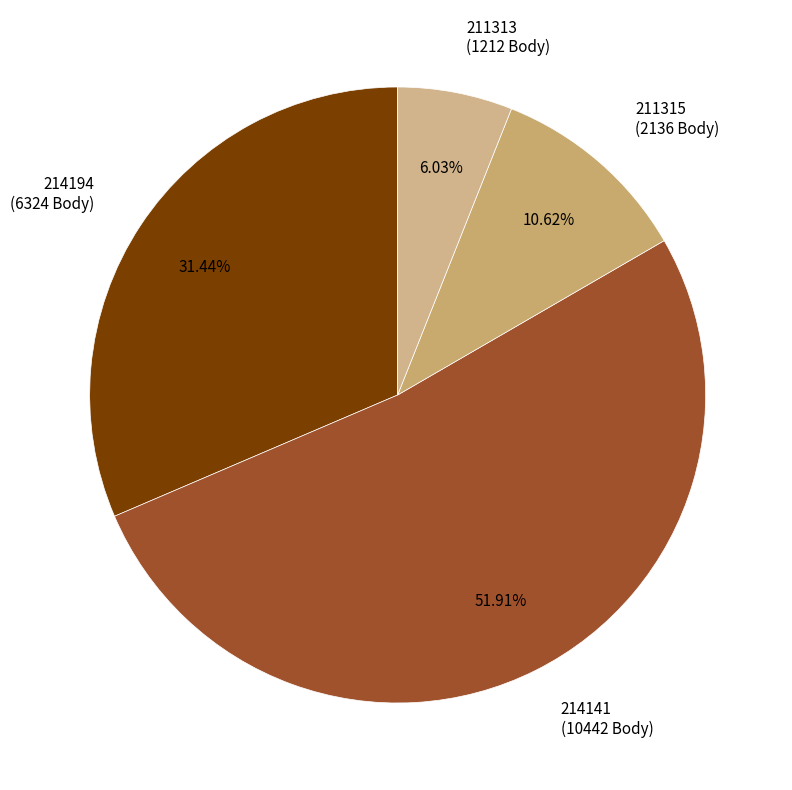

To the nearest percent, what is the difference between the 211313 and 214194 slice percentages?

25%